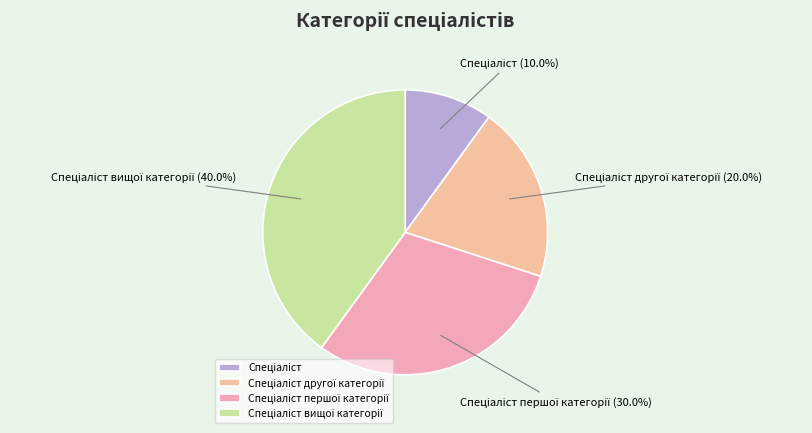

Is there any slice that represents more than half of the pie?

No